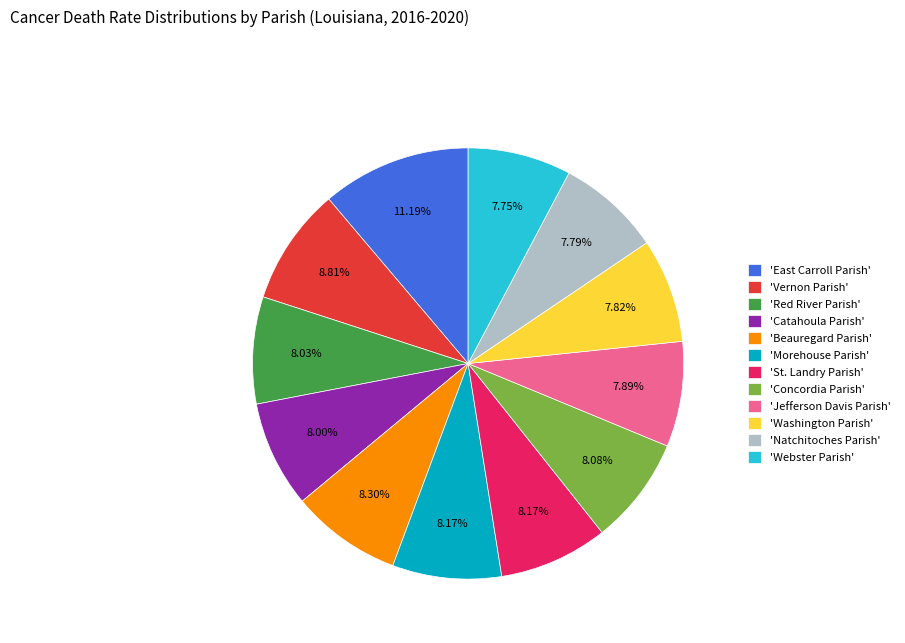

Does 'Jefferson Davis Parish' represent more than half of the total?

No